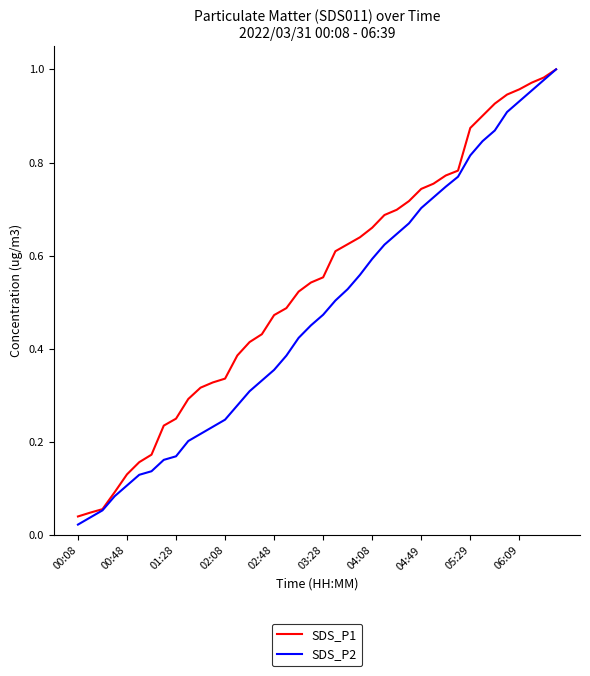

Which series has the largest total across all categories?

SDS_P1